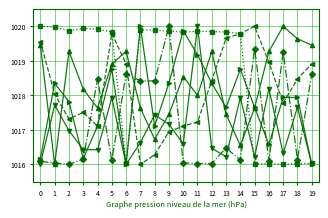

What is the minimum value shown in the chart?

1016.0